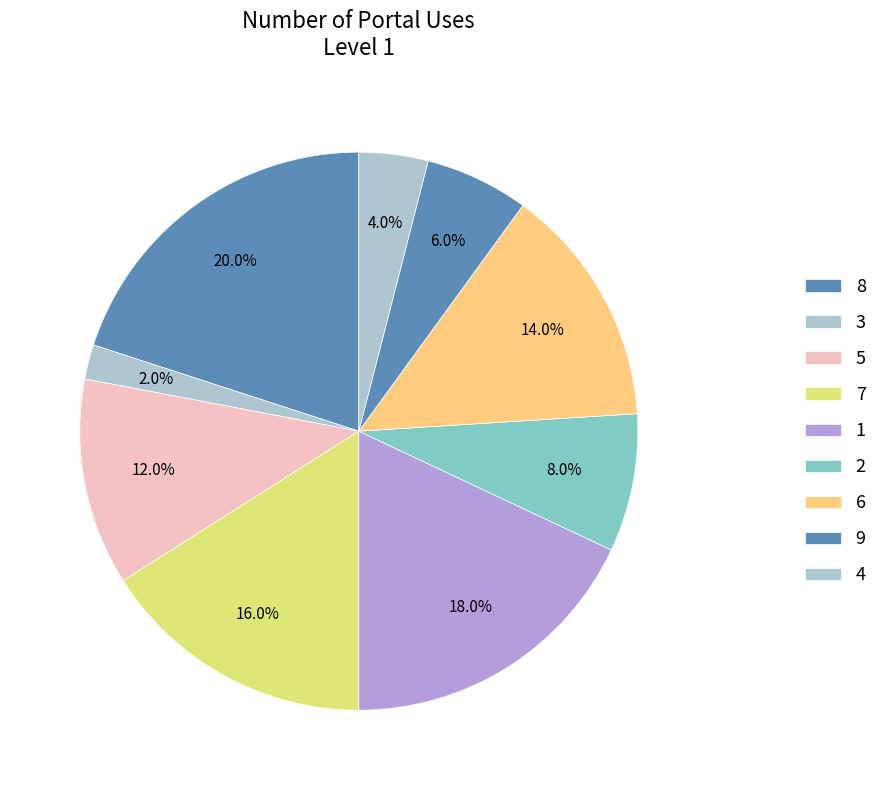

What percentage is NOT represented by 4?

96.0%